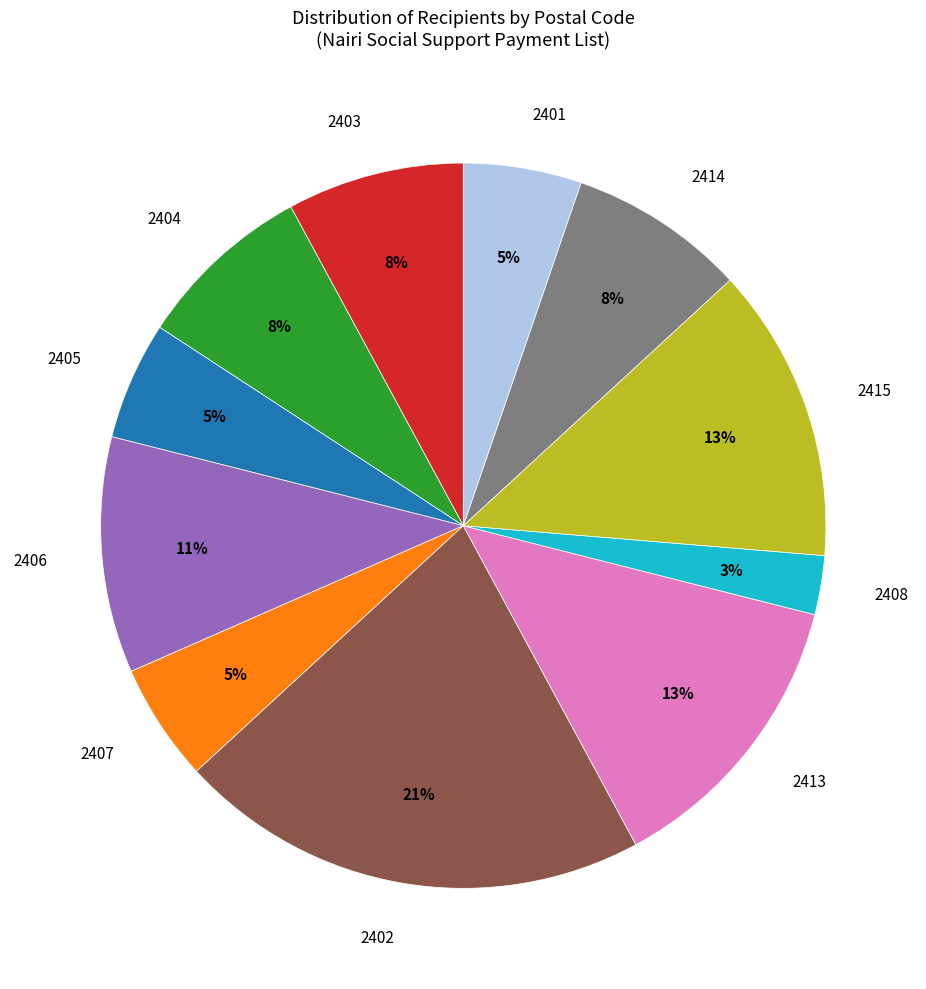

To the nearest percent, what is the difference between the largest and smallest slice percentages?

18%